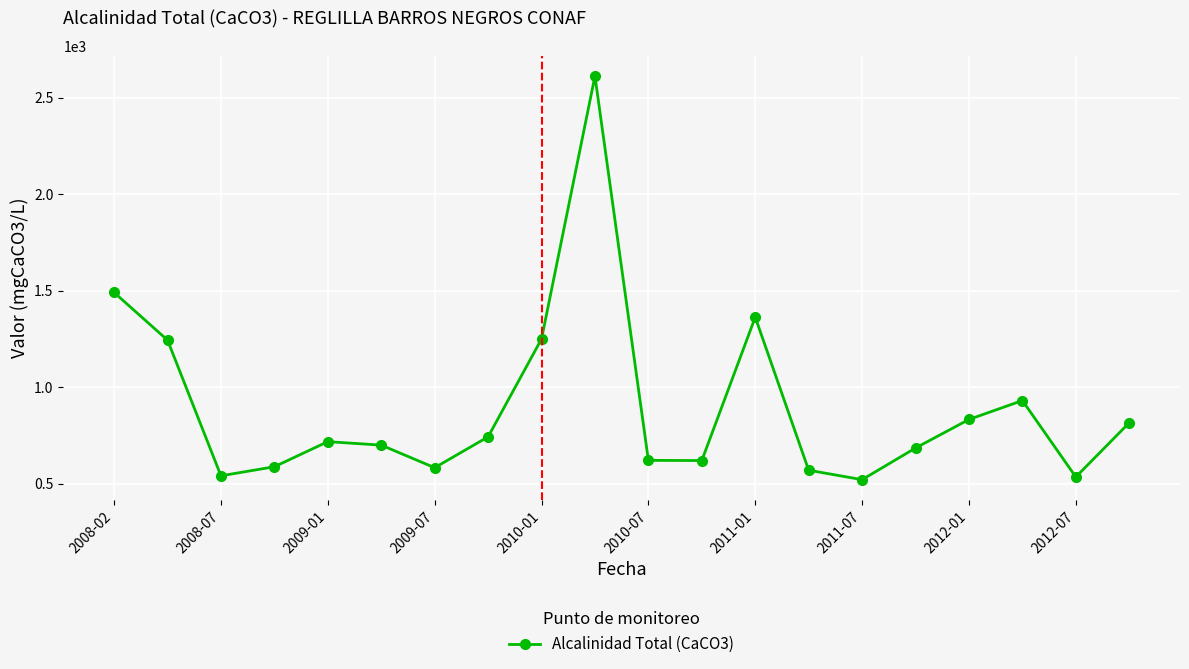

What is the maximum value shown in the chart?

2612